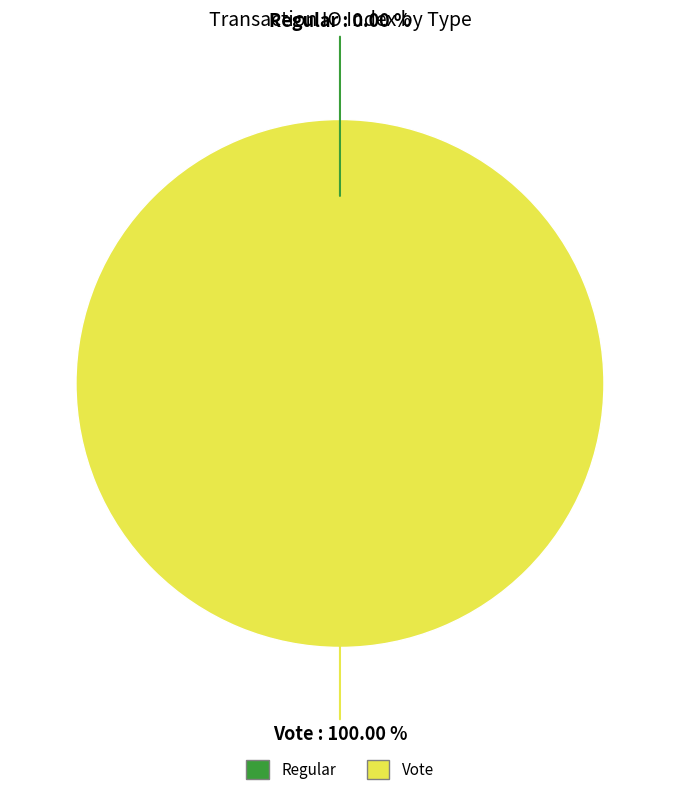

Does Regular represent more than half of the total?

No